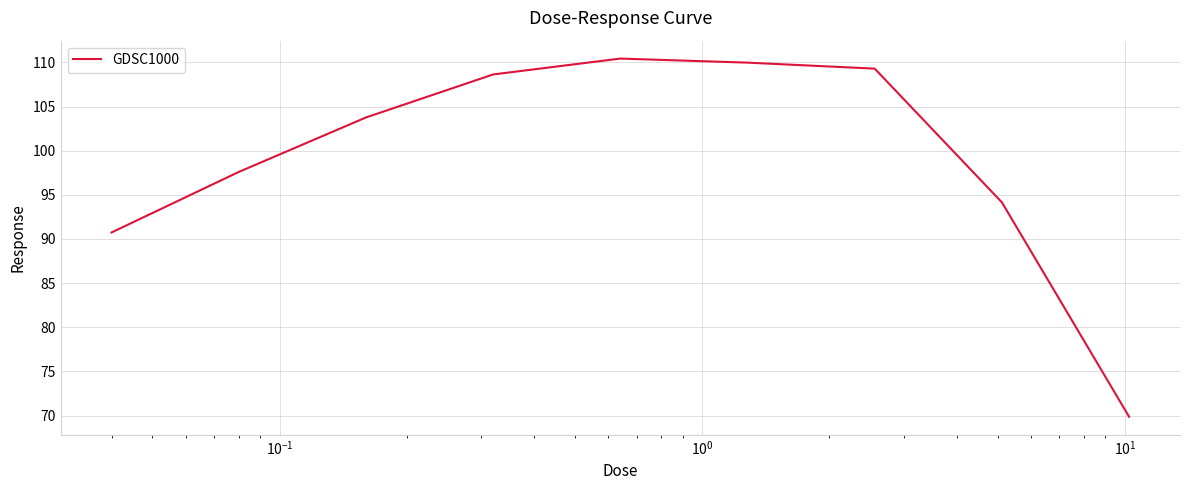

What is the minimum value shown in the chart?

69.9